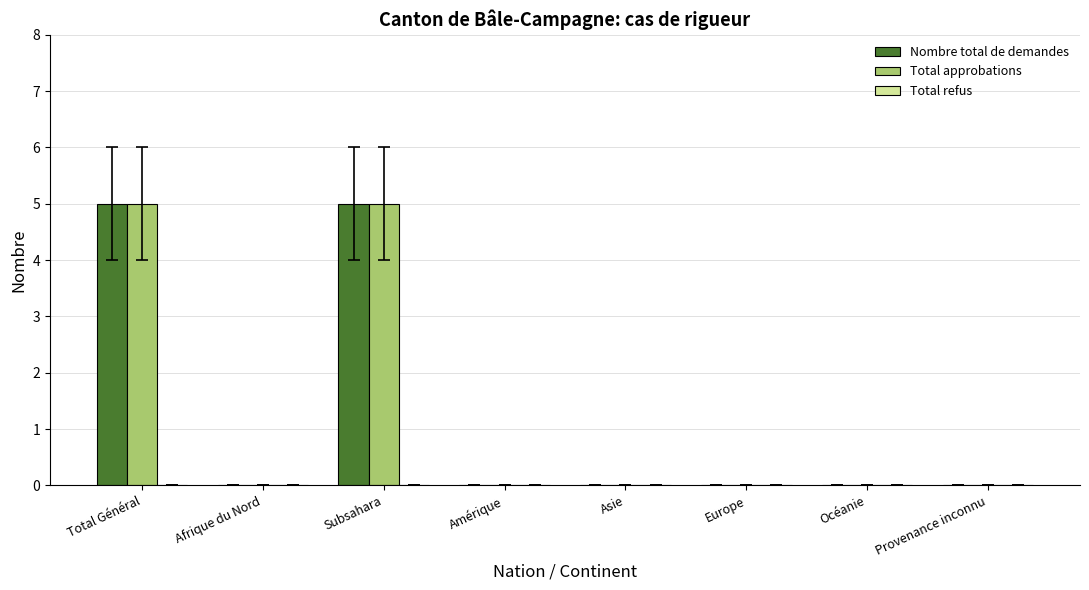

The value of Nombre total de demandes at Asie is 0. True or false?

True